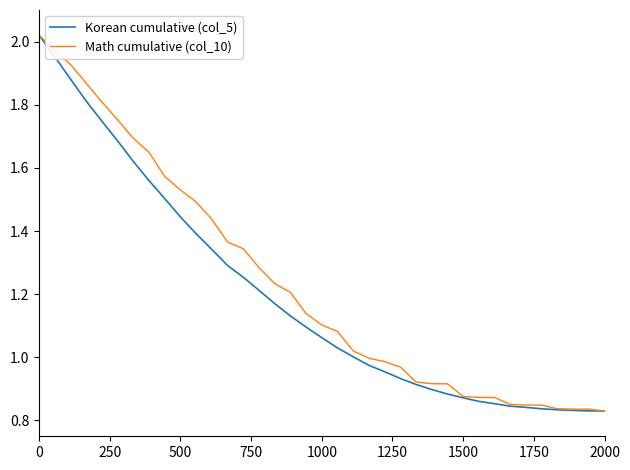

Does the chart display data point markers on the line(s)?

No